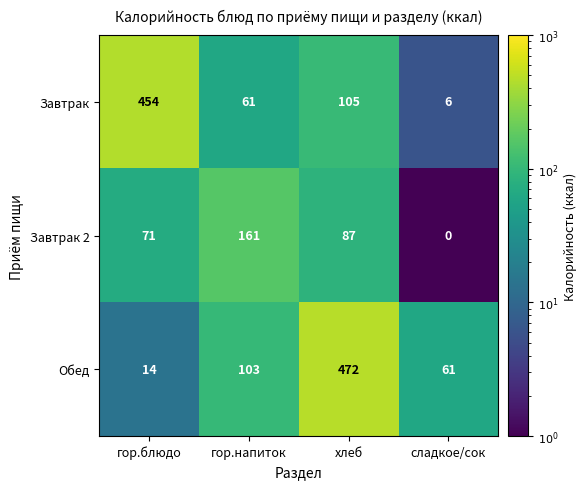

At which label does Обед reach its peak?

хлеб